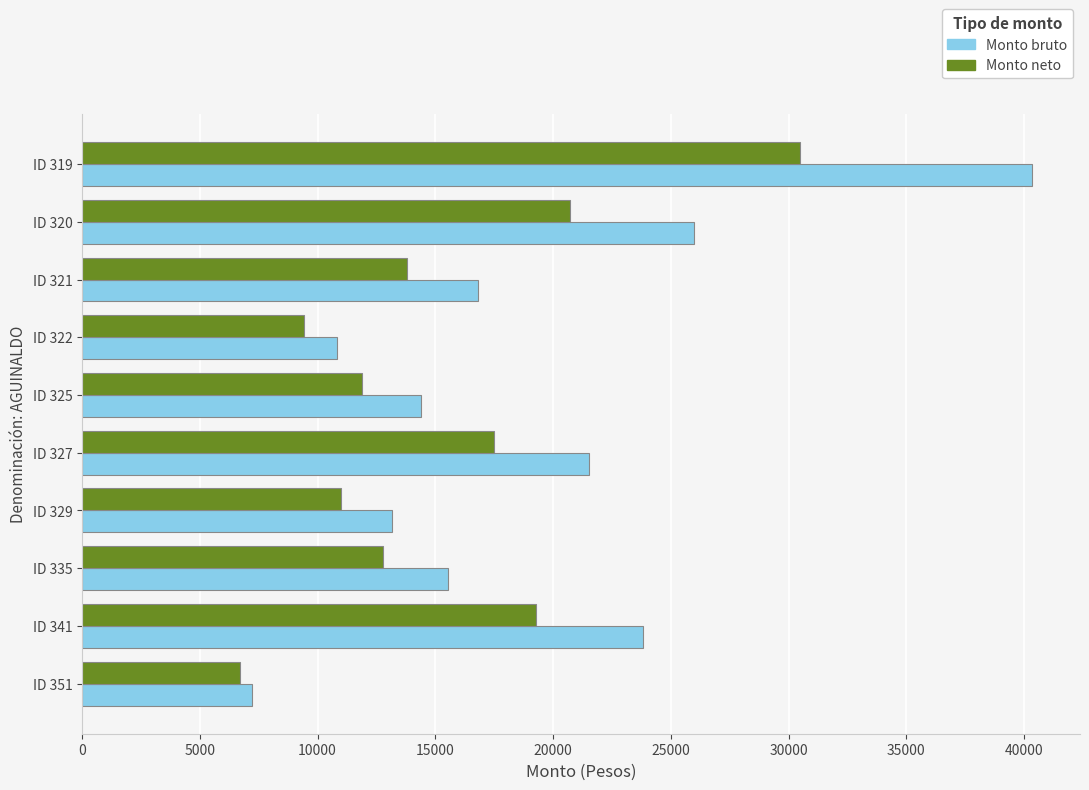

What is the difference between the highest and lowest values at ID 327?

4037.2